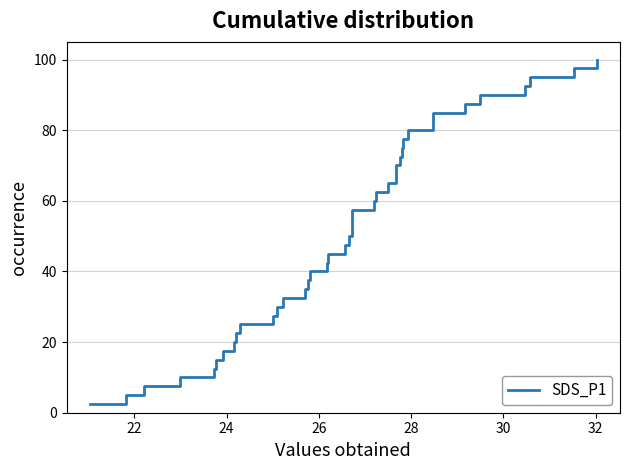

How many values are below 52?

20